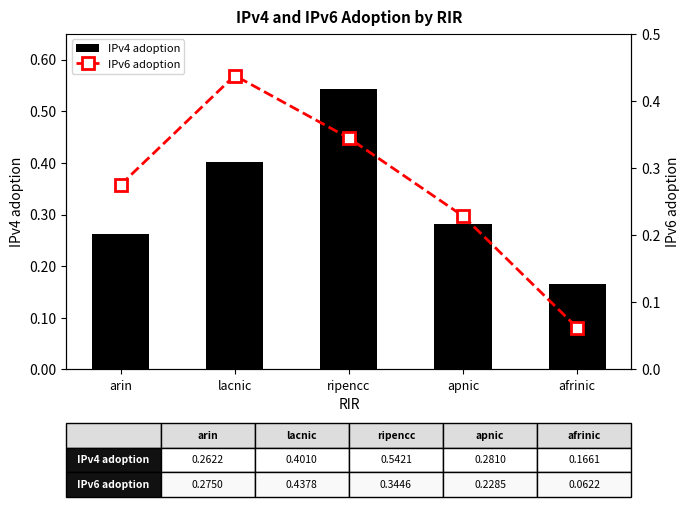

At which label is IPv6 adoption closest to 0?

afrinic